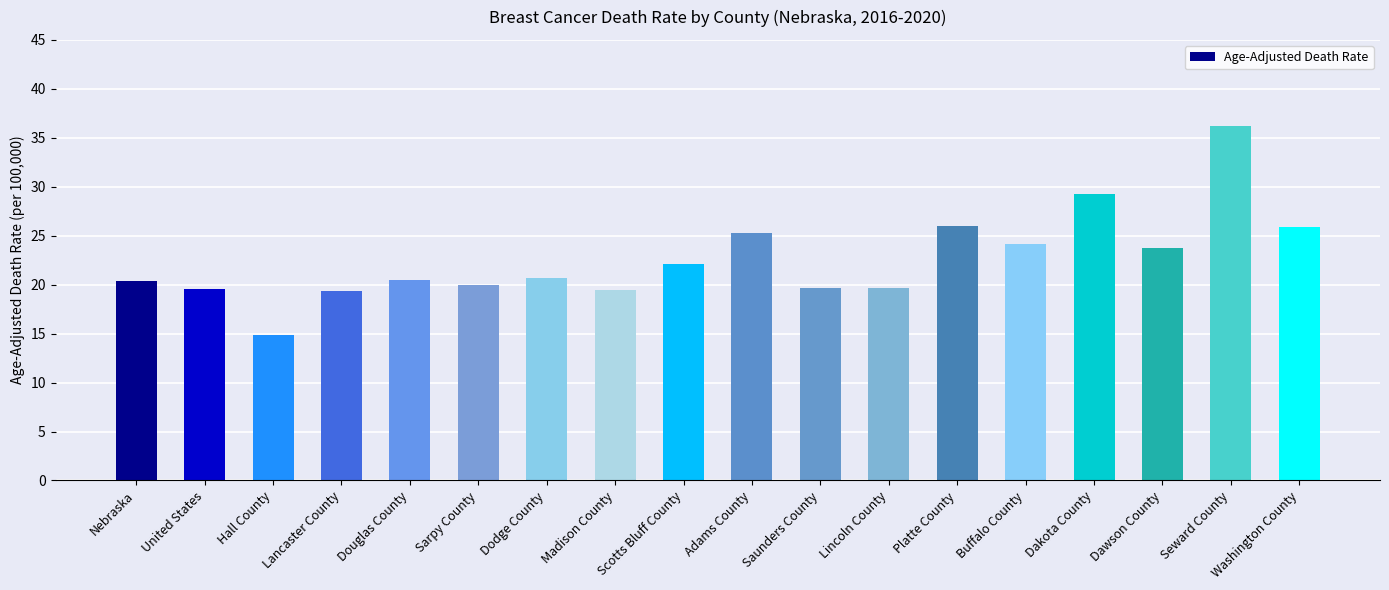

What is the value of the 6th bar from the left?

20.0